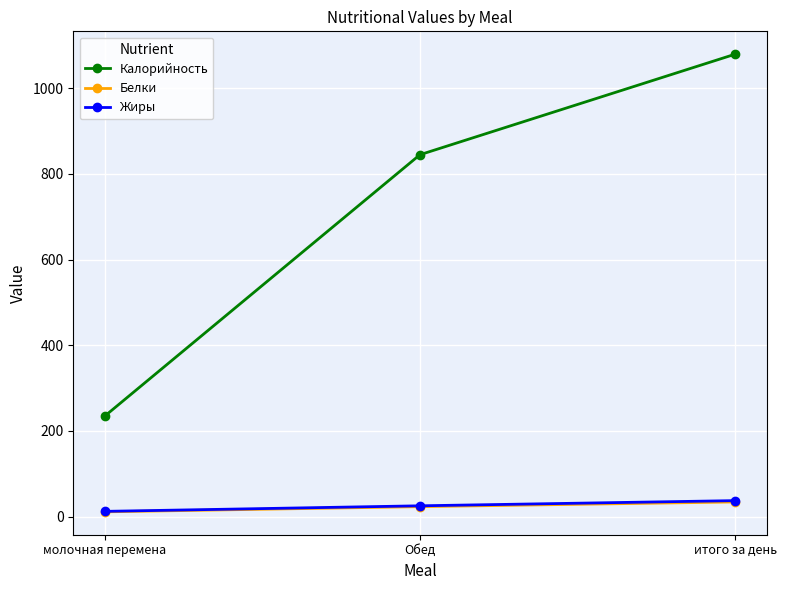

How many distinct data groups are displayed?

3